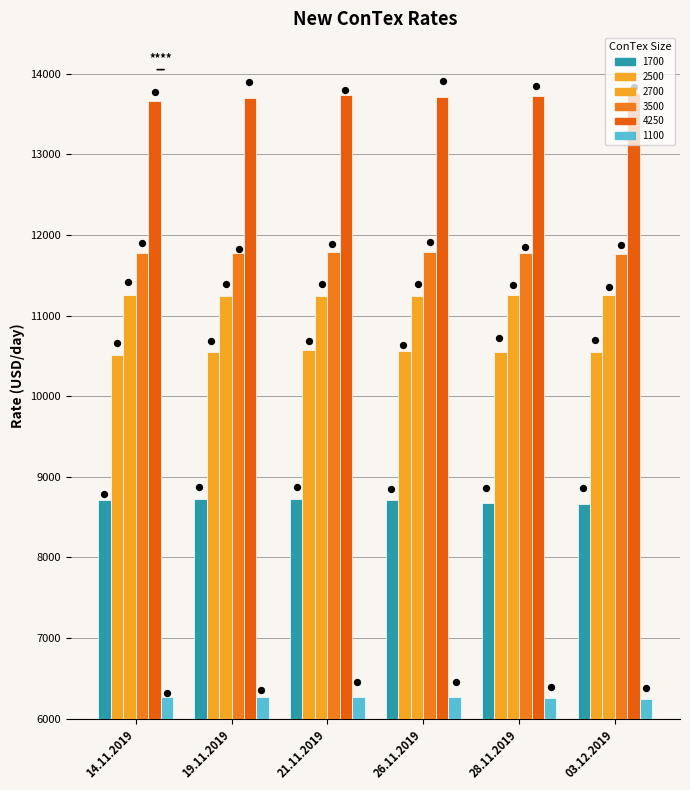

Is the value of 2700 at 14.11.2019 greater than the value of 3500 at 21.11.2019?

No